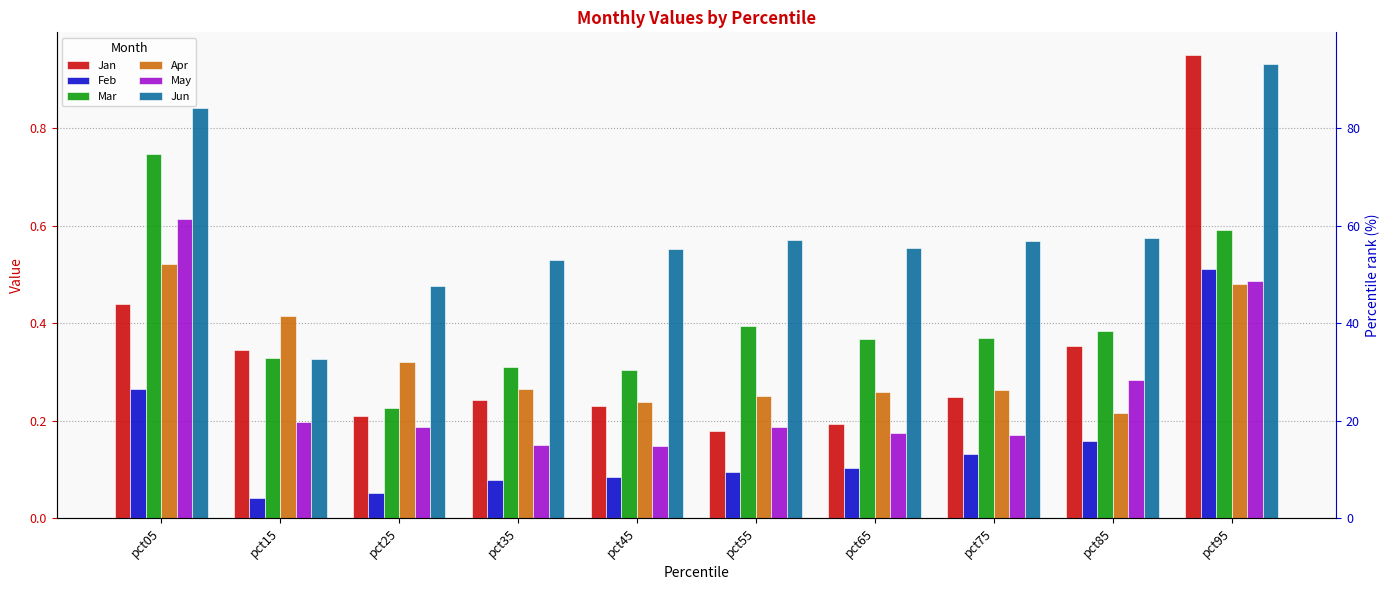

At which category is the sum across all series the highest?

pct95